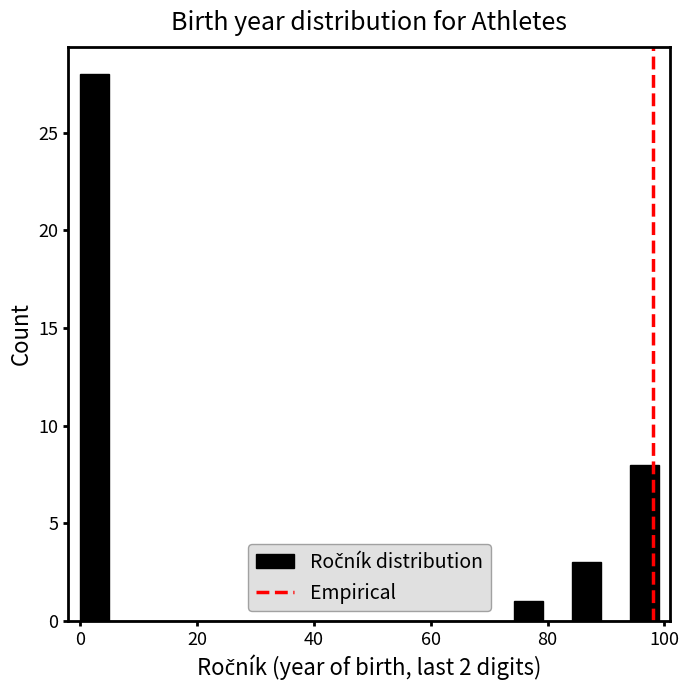

Around what value on the x-axis is the tallest bar? Give the approximate position of its centre, as read against the axis.

2